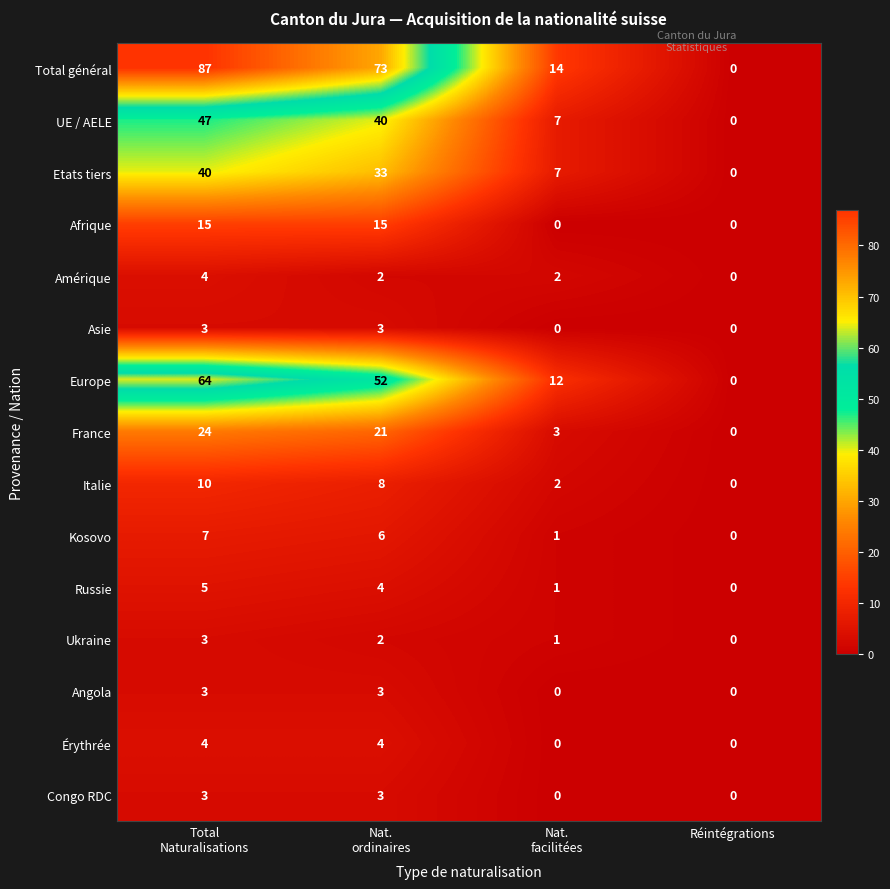

At which label does Russie reach its minimum?

Réintégrations